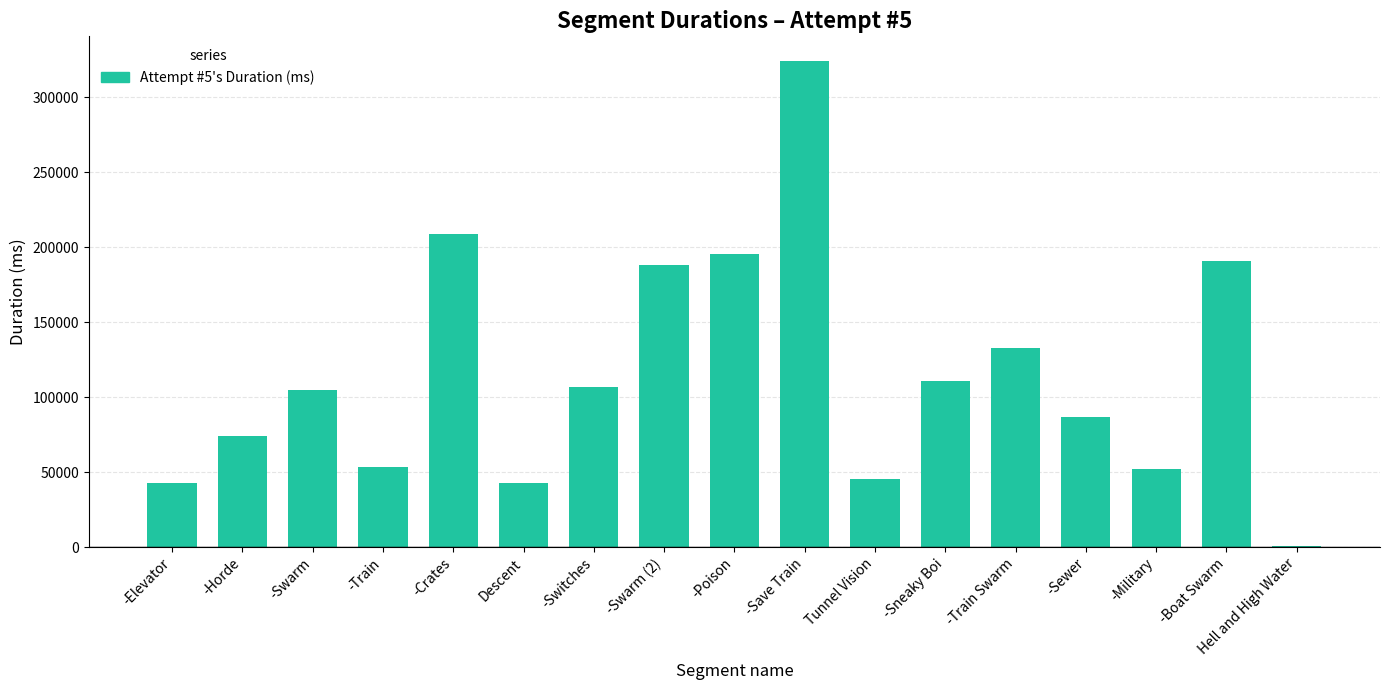

What is the change in value from -Switches to -Swarm (2)?

+80946